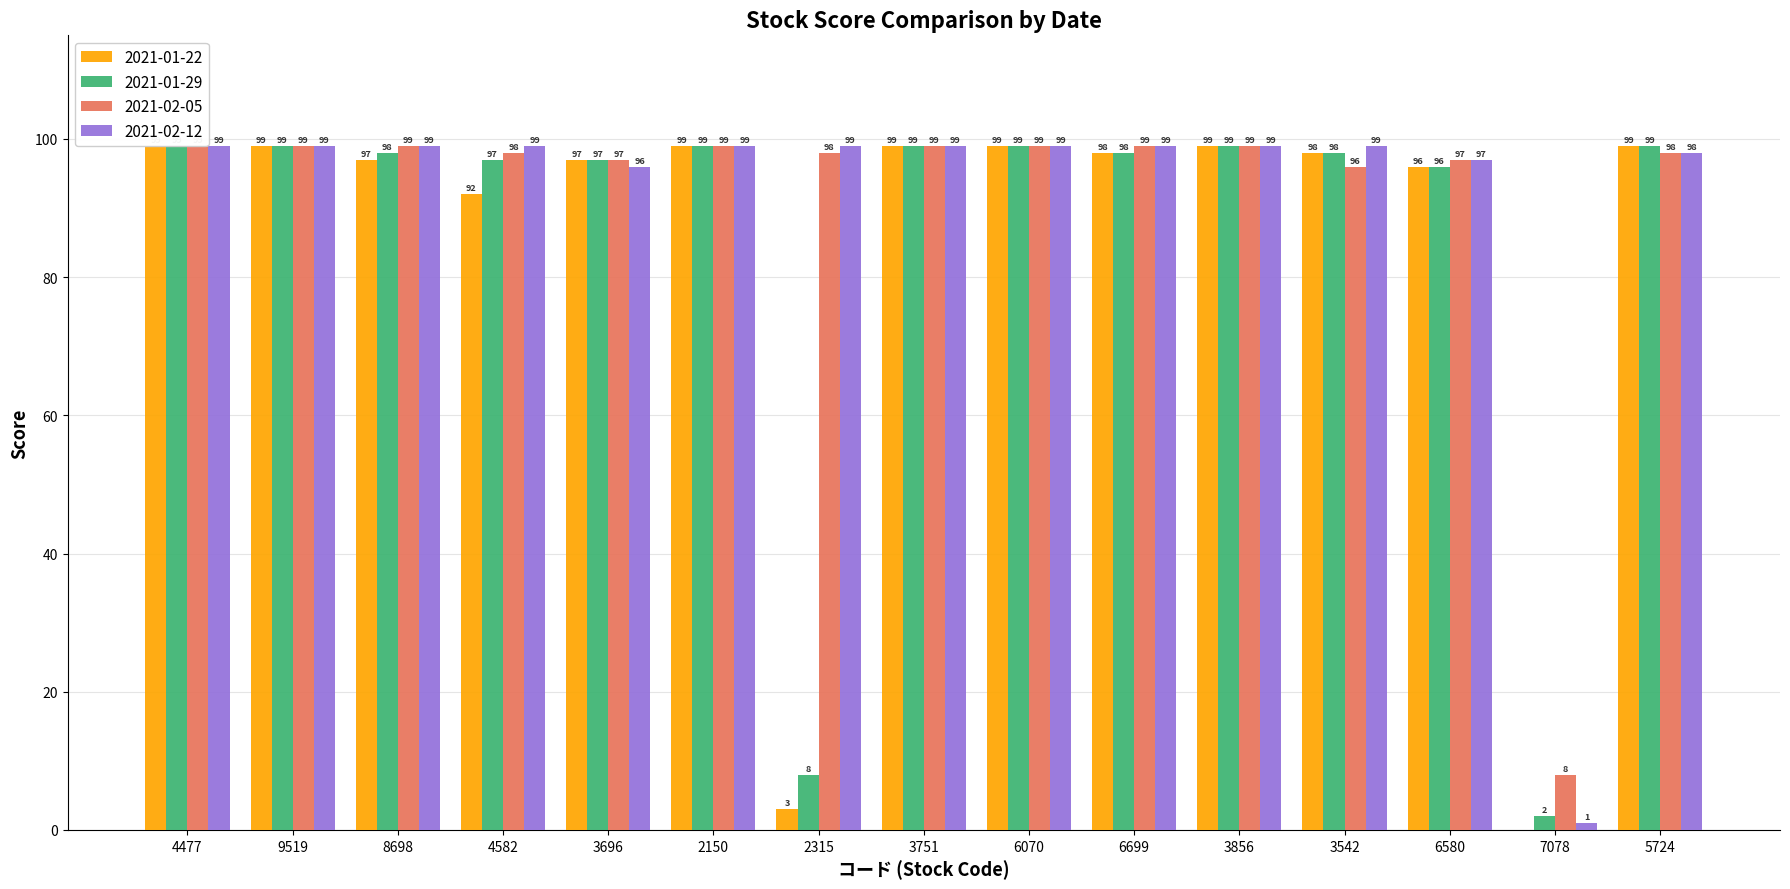

At which category is the sum across all series the highest?

4477